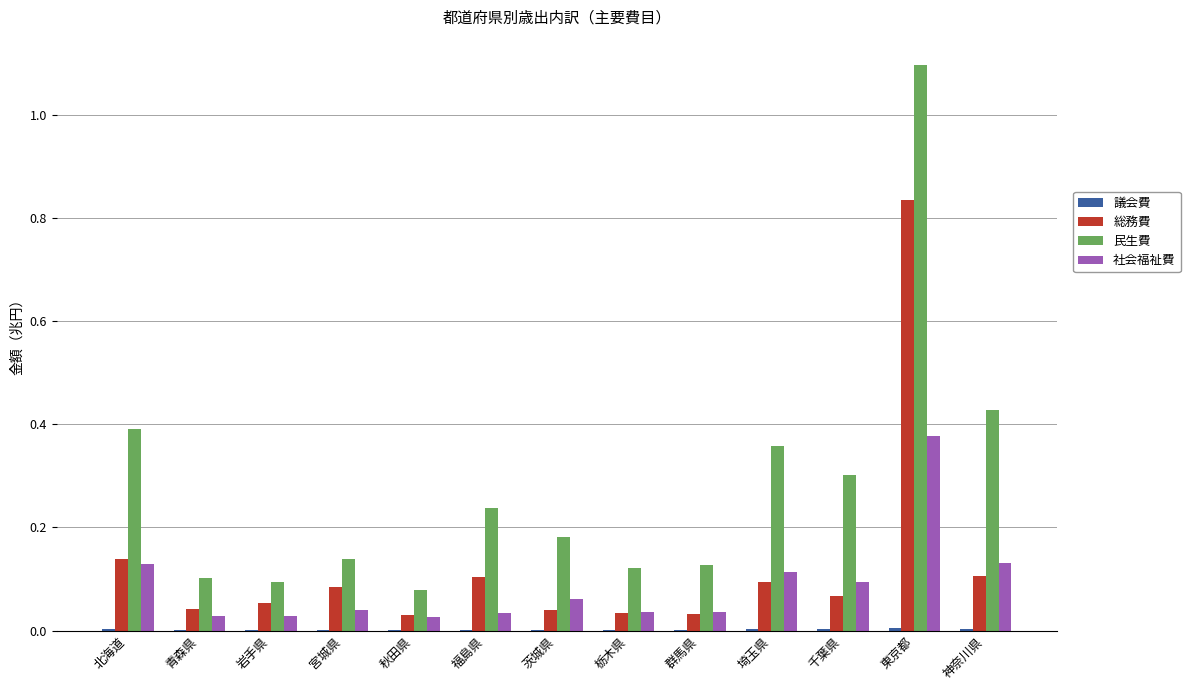

What is the highest value of the 民生費 series?

1.1